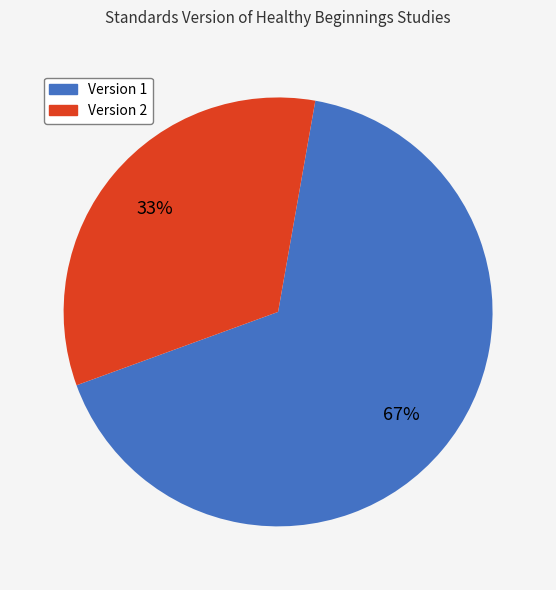

Count the number of slices in the pie.

2